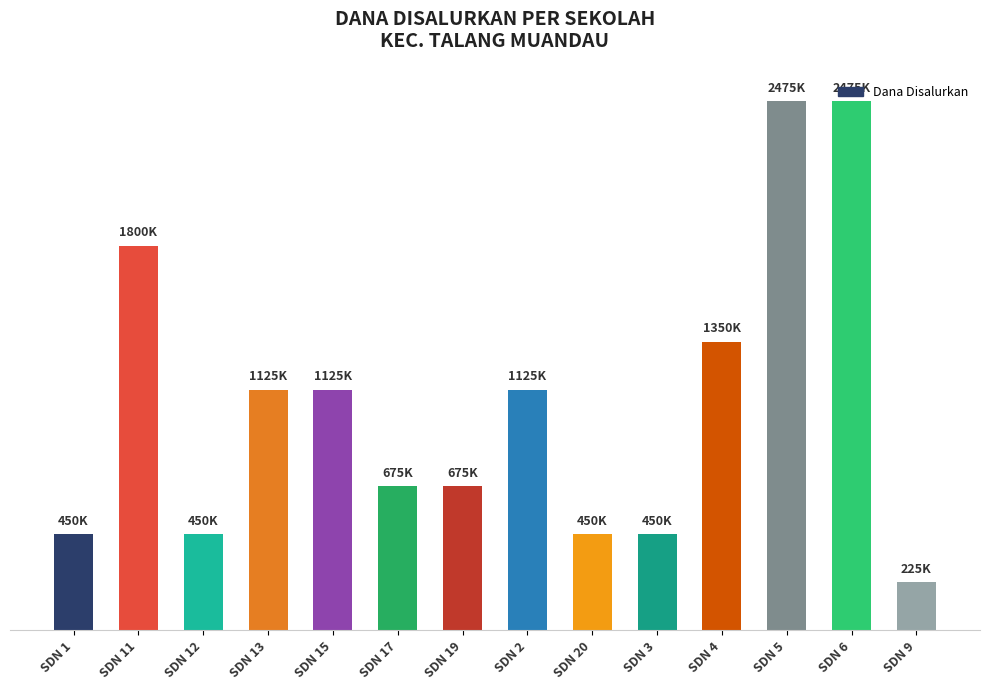

Which label corresponds to the smallest value in the chart?

SDN 9